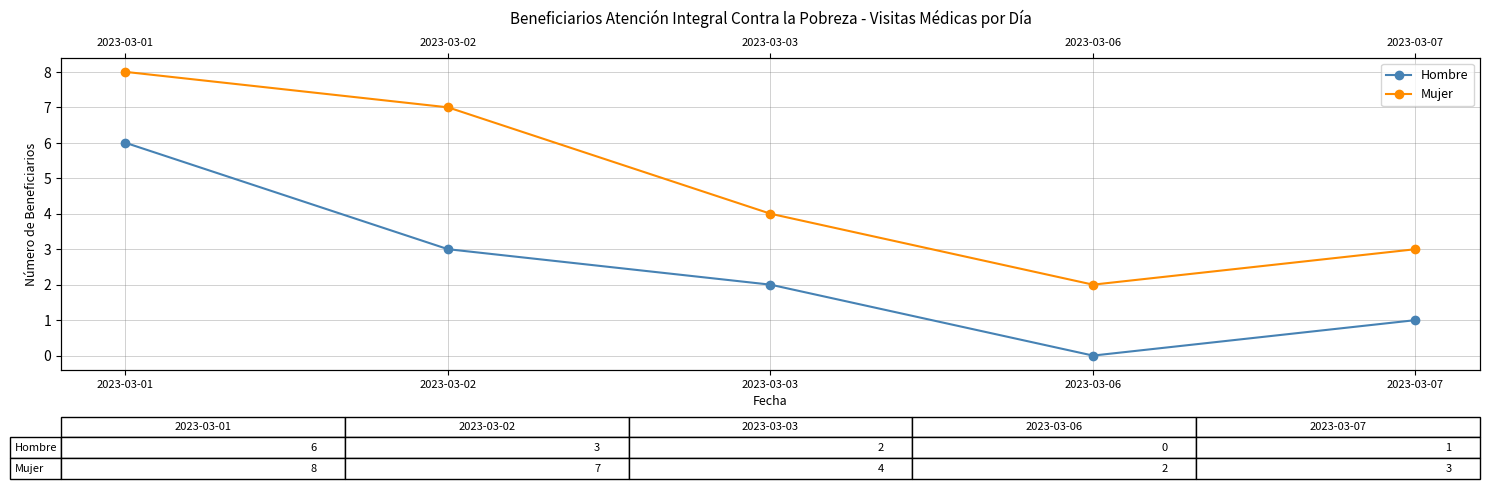

What are all the series names shown in the legend?

Hombre, Mujer